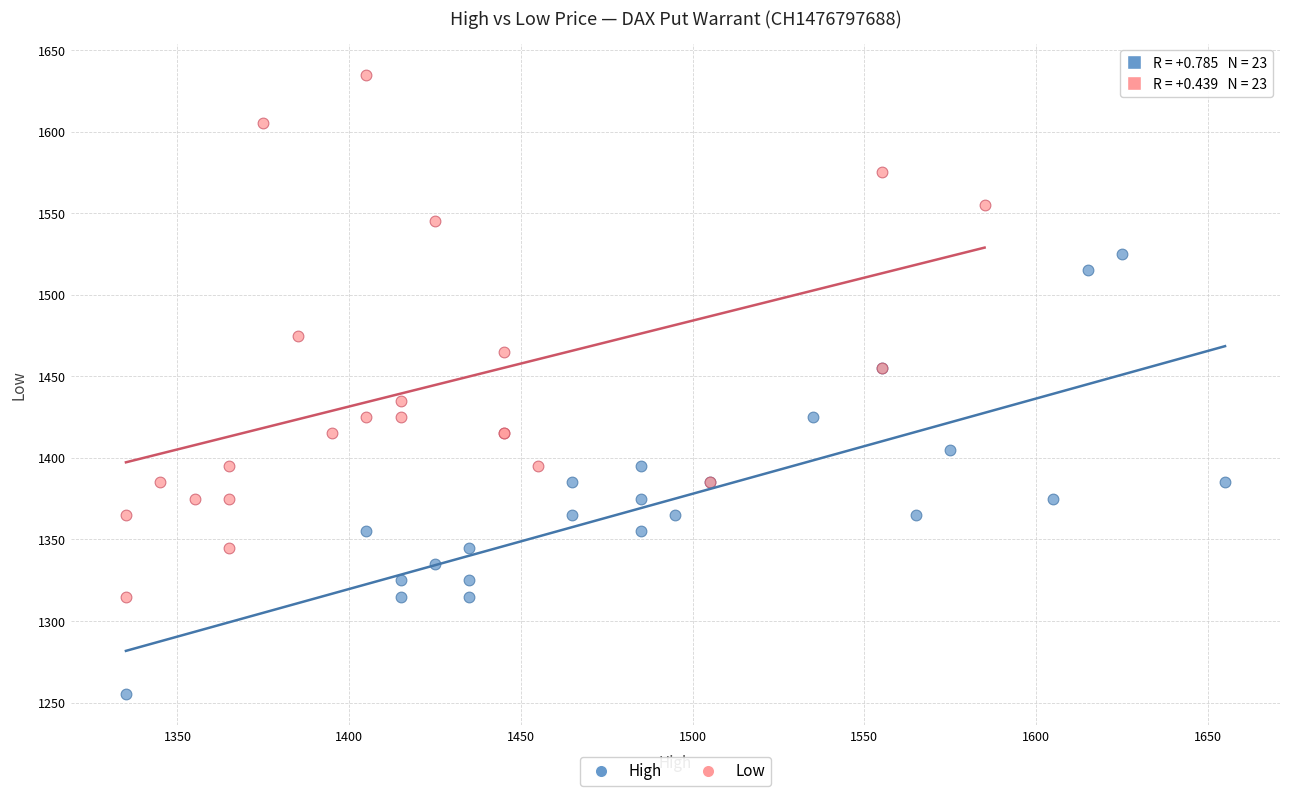

Which series has the widest spread of Y values?

Low